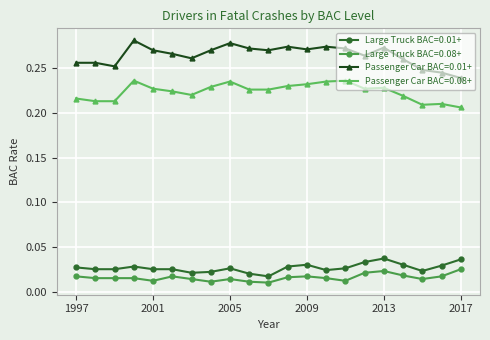

True or false: Large Truck BAC=0.01+ and Large Truck BAC=0.08+ intersect in this chart.

False